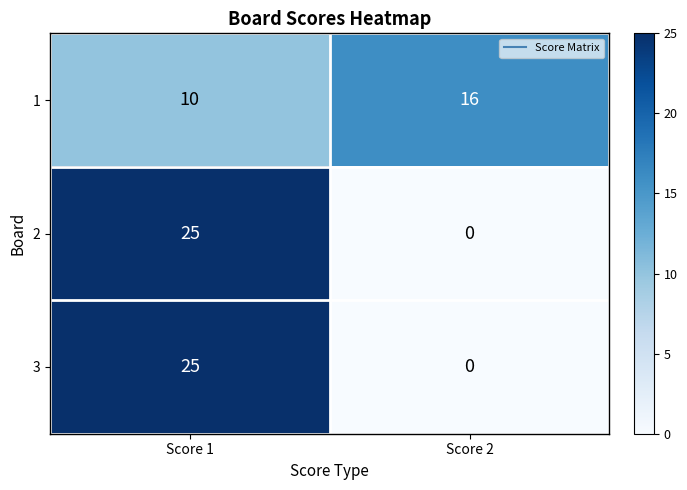

What is the average value of the 1 series?

13